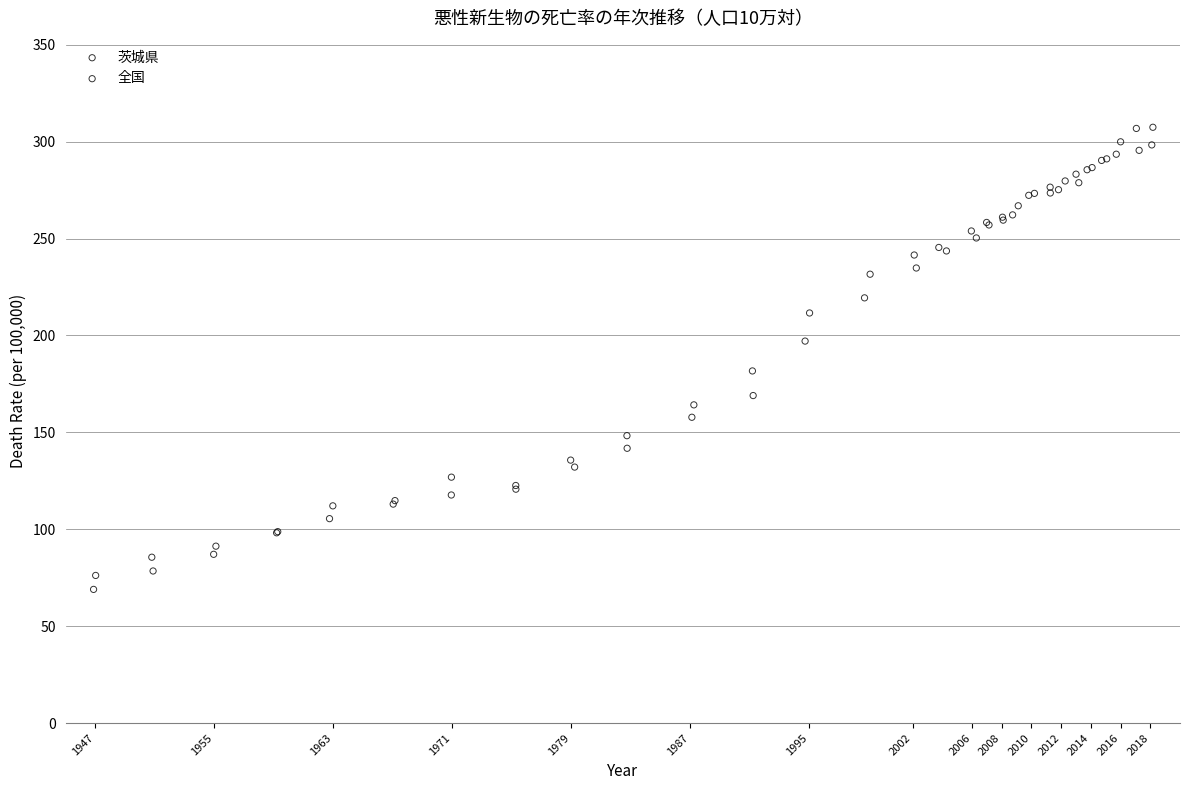

Which series contains the lowest Y value?

全国